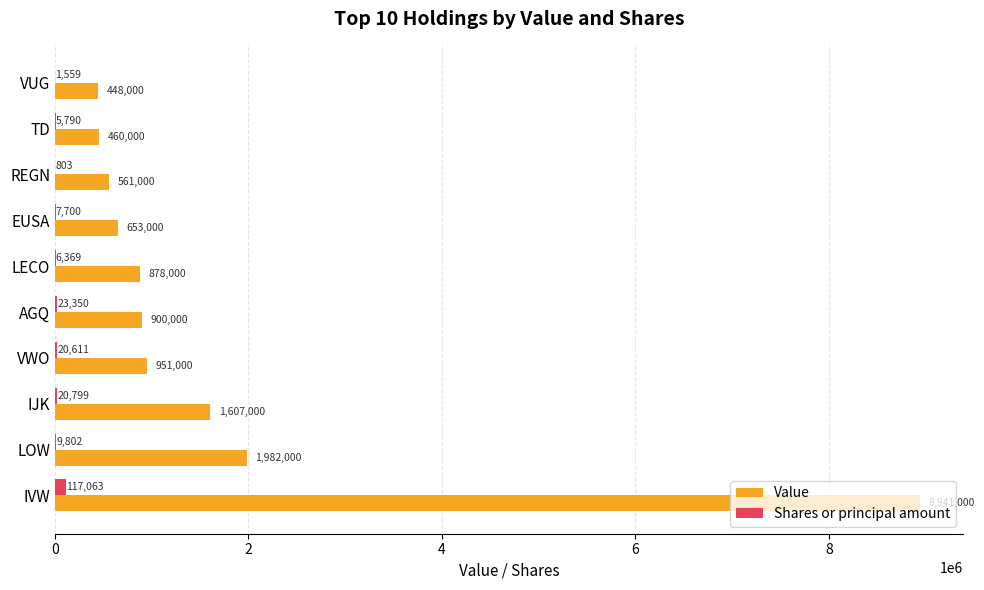

Where is Shares or principal amount nearest to the value 58933?

AGQ